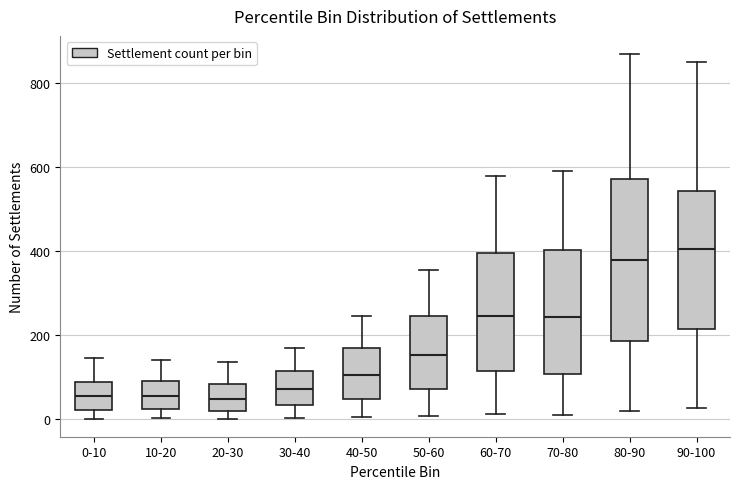

Which box's median line is the highest?

90-100